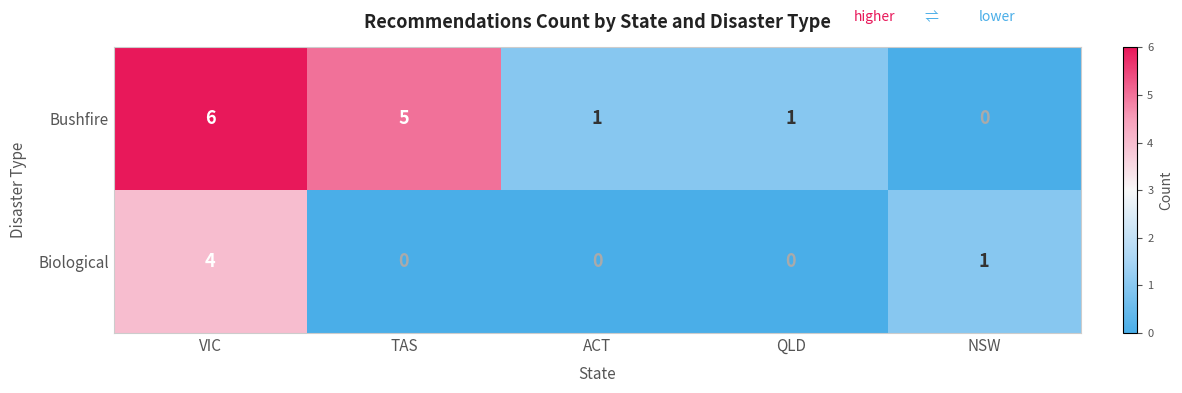

Rank the series by their average value, from lowest to highest.

Biological, Bushfire